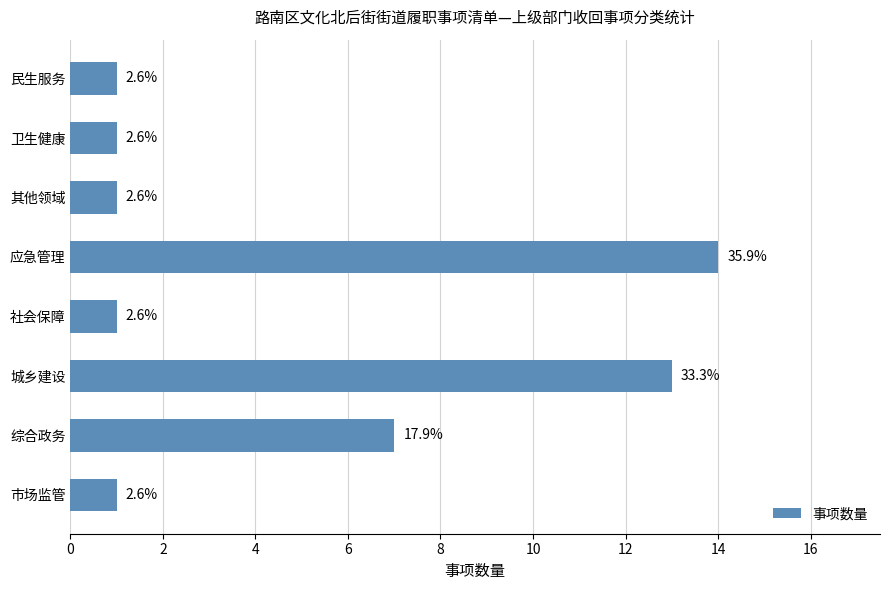

Are the bars horizontal?

Yes